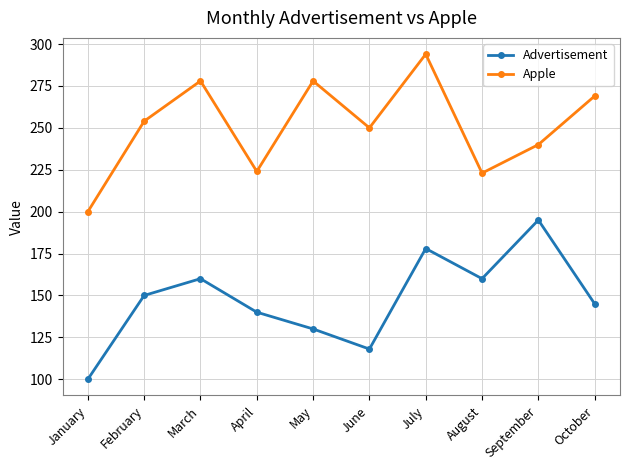

True or false: Apple and Advertisement intersect in this chart.

False